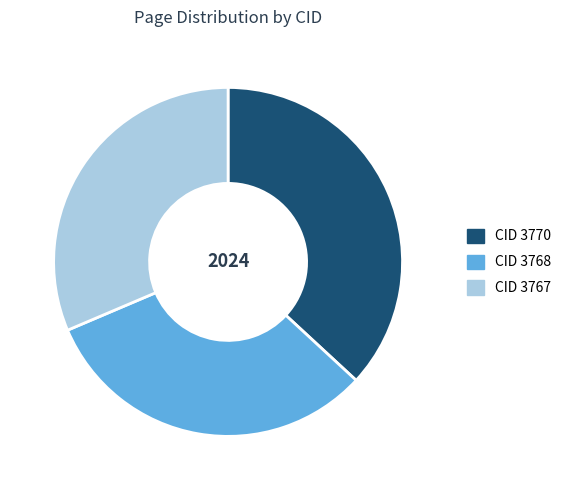

The CID 3770 slice represents 37% of the pie. True or false?

True